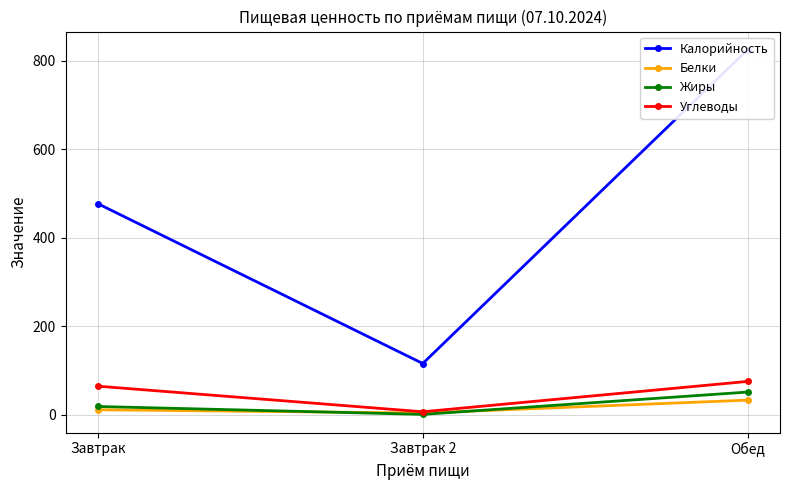

Reading left to right, transcribe all the data shown in this chart.

Калорийность: Завтрак=476.6	Завтрак 2=115.9	Обед=824.2
Белки: Завтрак=11.4	Завтрак 2=4.1	Обед=33.2
Жиры: Завтрак=18.8	Завтрак 2=1.0	Обед=51.4
Углеводы: Завтрак=64.7	Завтрак 2=6.9	Обед=75.4